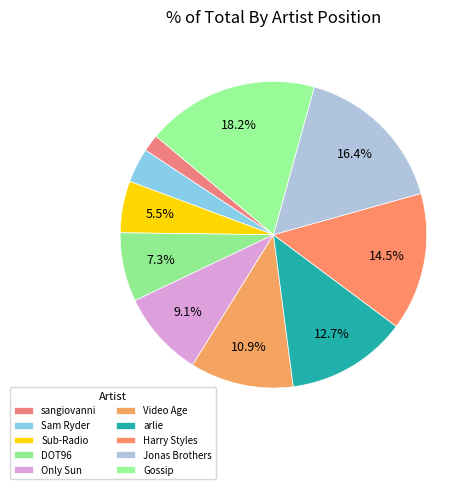

Is there any slice that represents more than half of the pie?

No